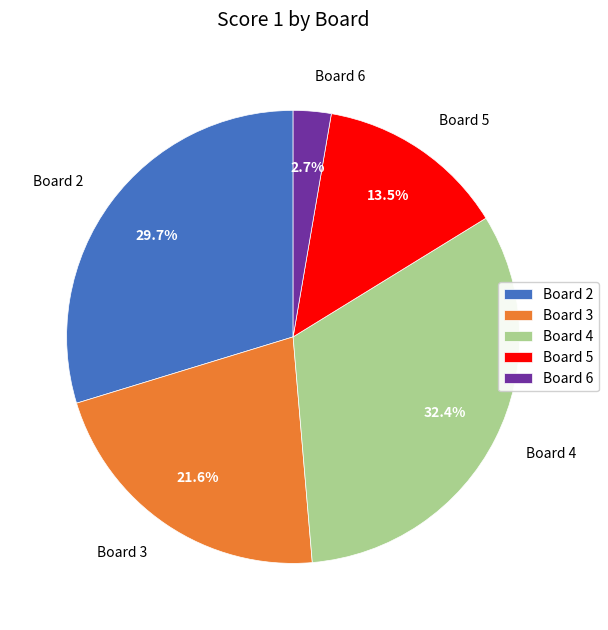

Which category has the biggest portion of the pie?

Board 4